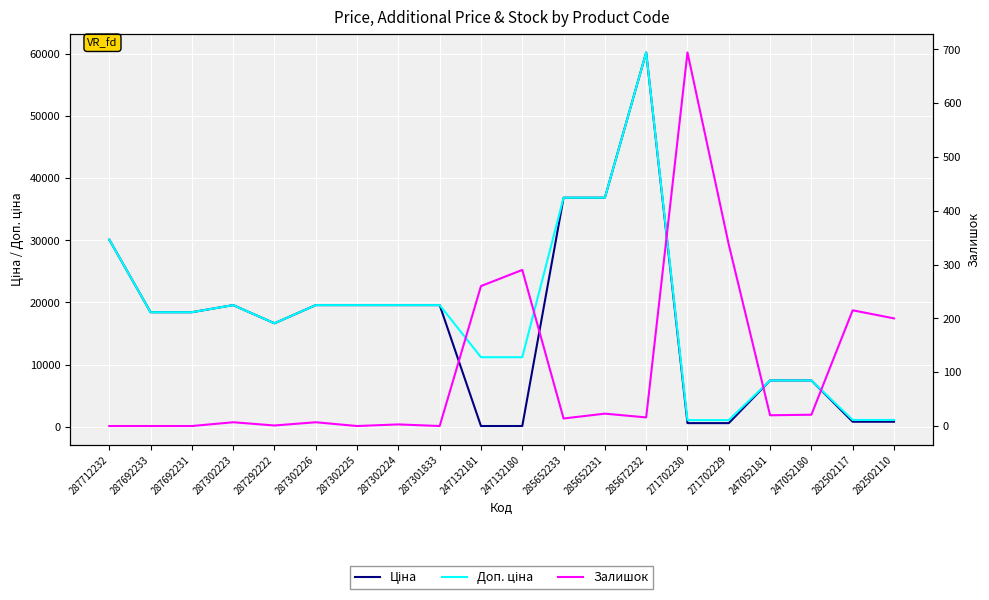

True or false: Залишок has more than 2 points higher than both neighbors.

True